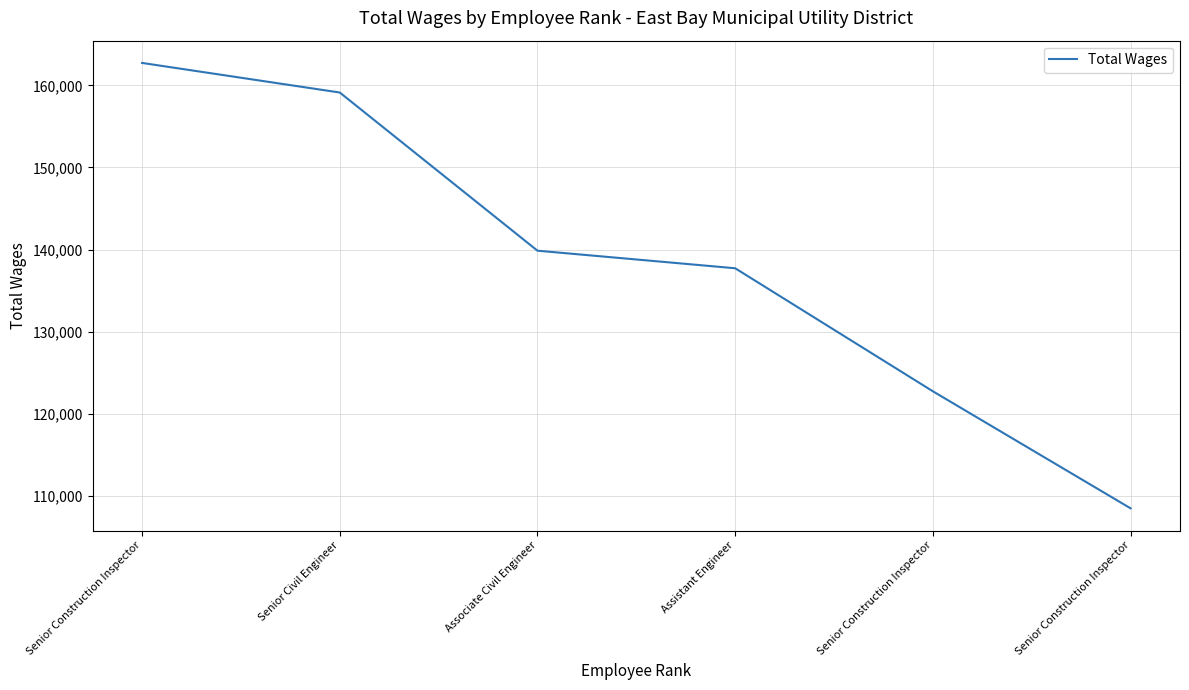

Does the chart have visible grid lines?

Yes